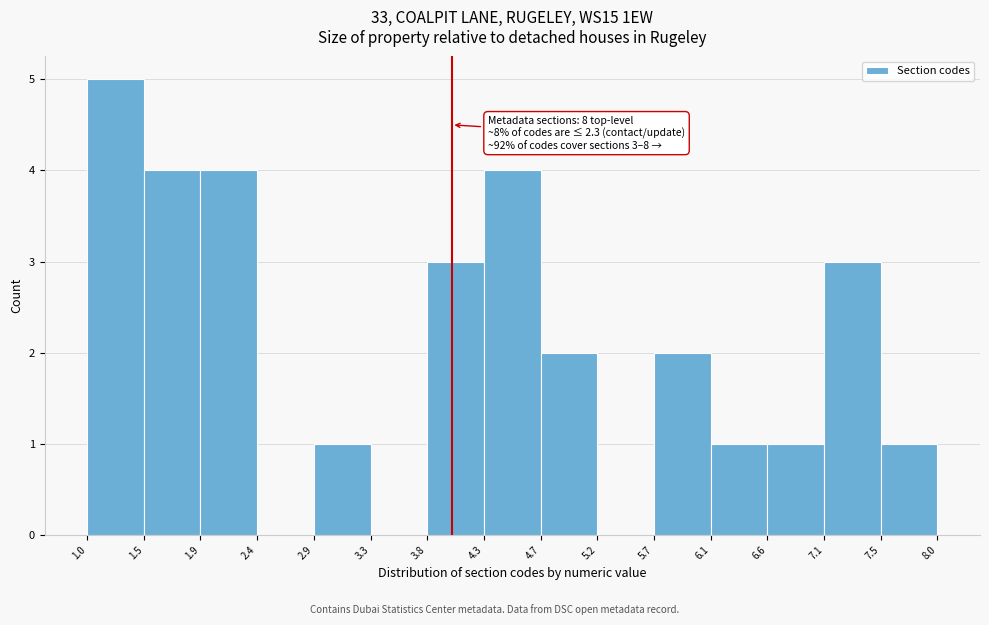

Which range on the x-axis has the tallest bar?

1.0 to 1.5